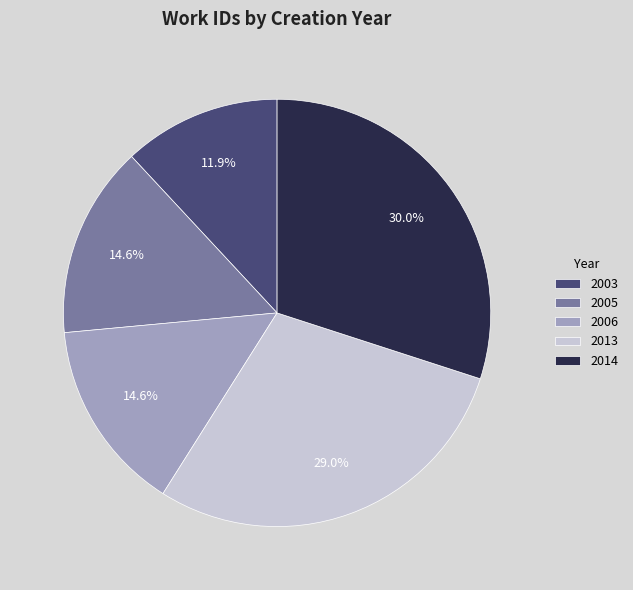

To the nearest percent, what portion does 2013 represent?

29%